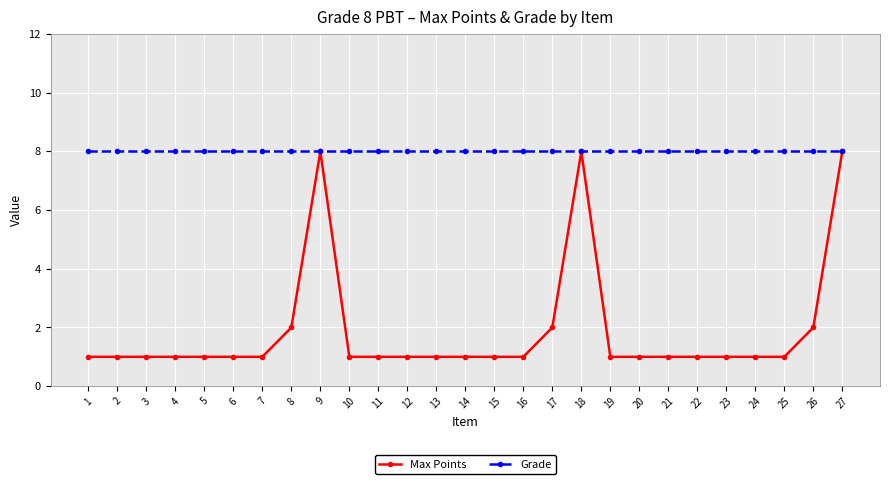

Rank the series by their average value, from highest to lowest.

Grade, Max Points